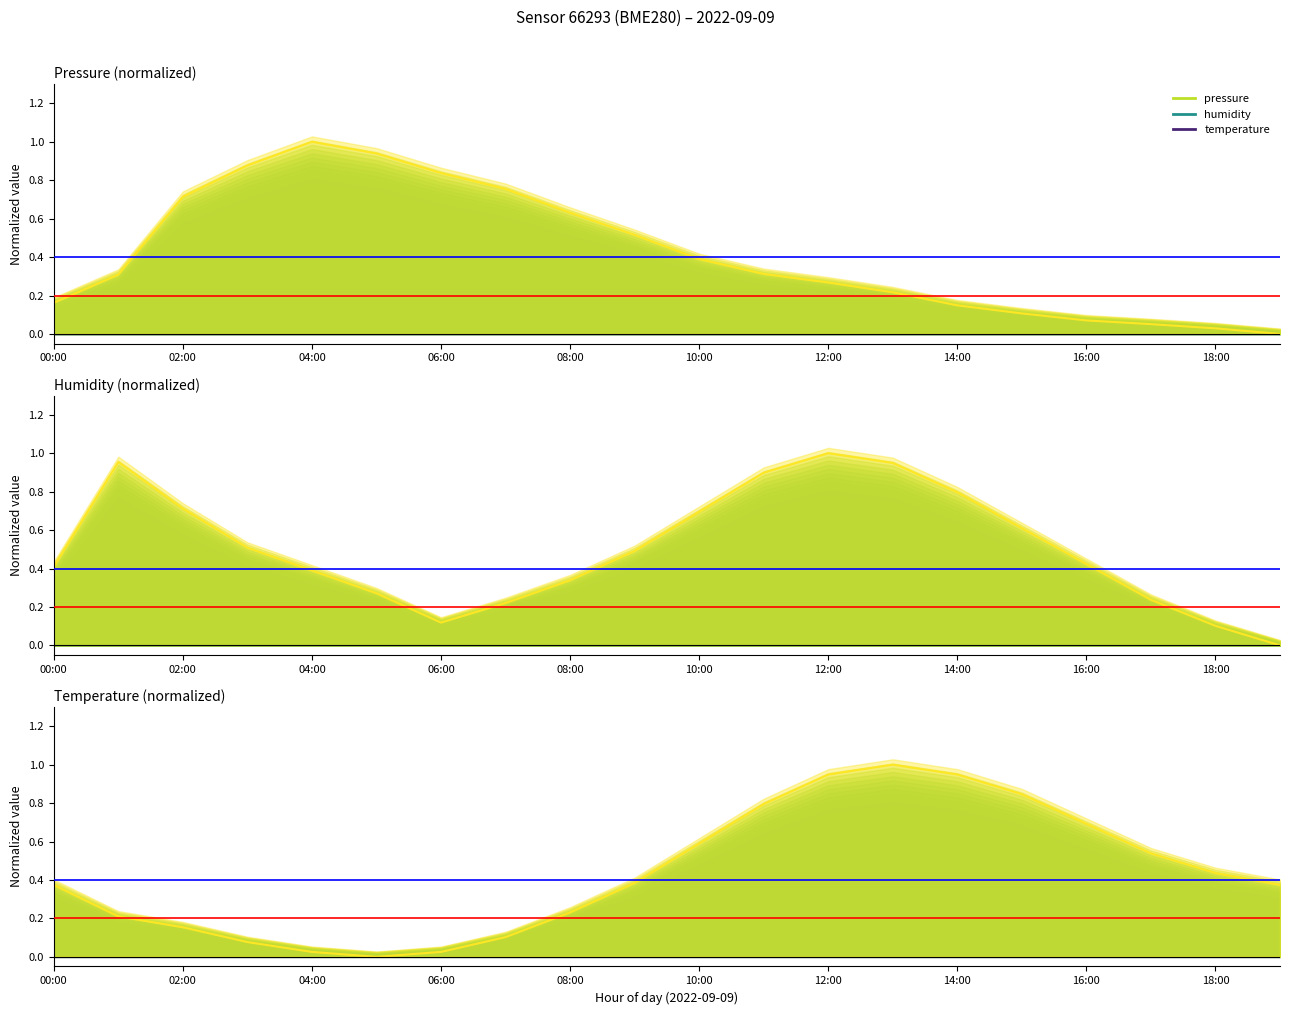

True or false: humidity and temperature cross at least once.

True